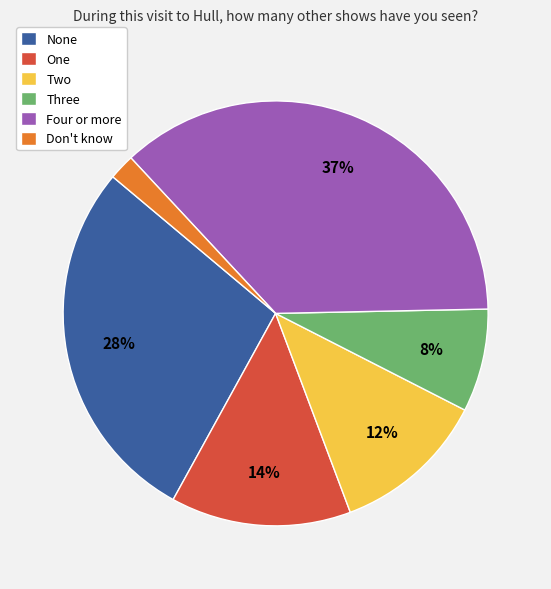

What is the largest slice in the pie chart?

Four or more